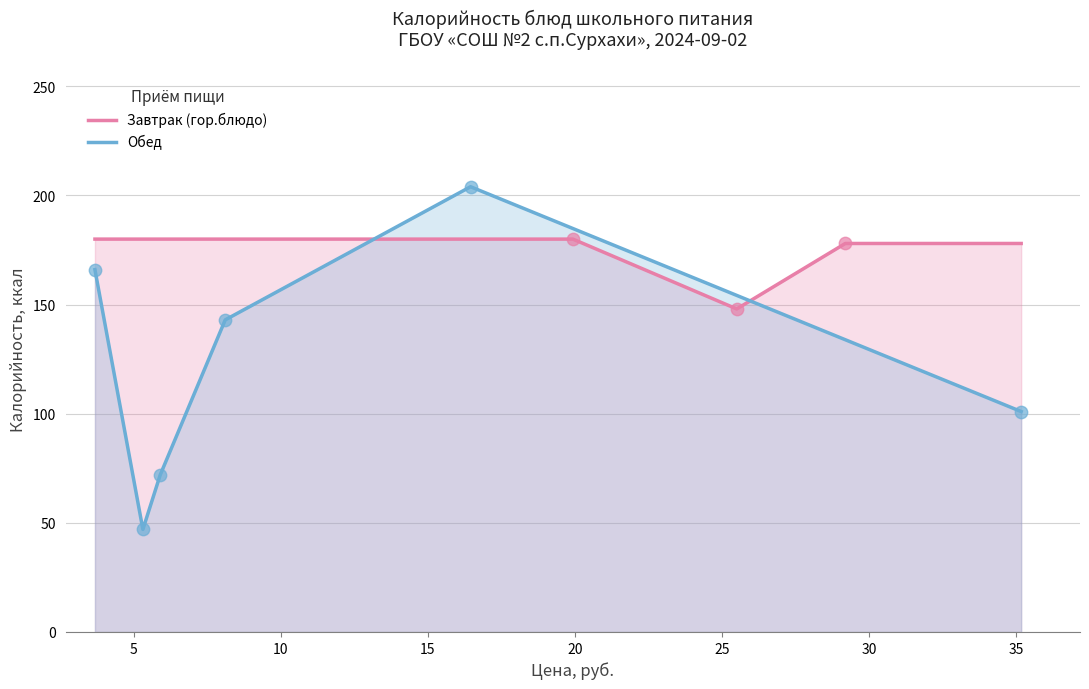

What are all the series names shown in the legend?

Завтрак (гор.блюдо), Обед